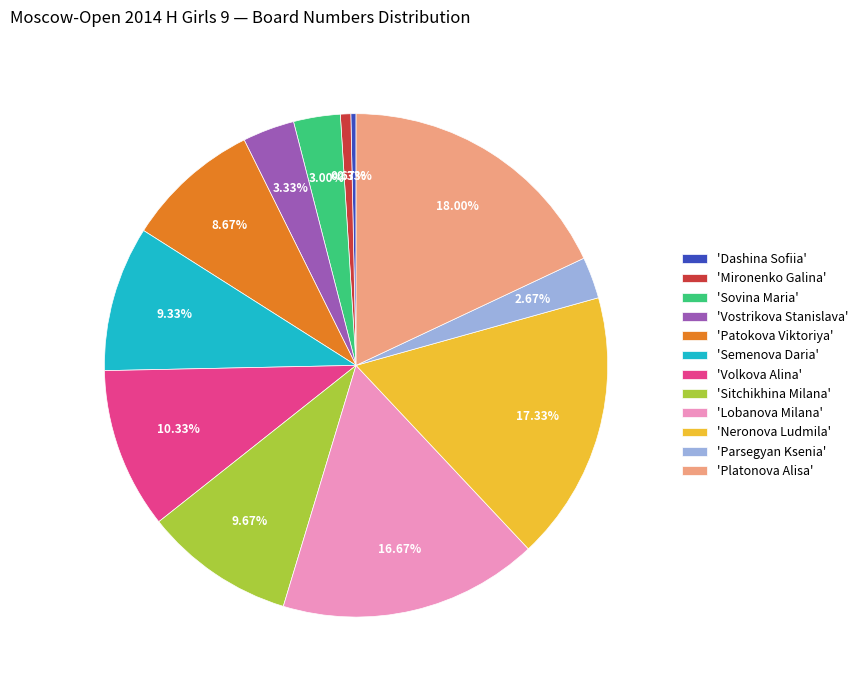

To the nearest percent, what is the difference between the largest and smallest slice percentages?

18%